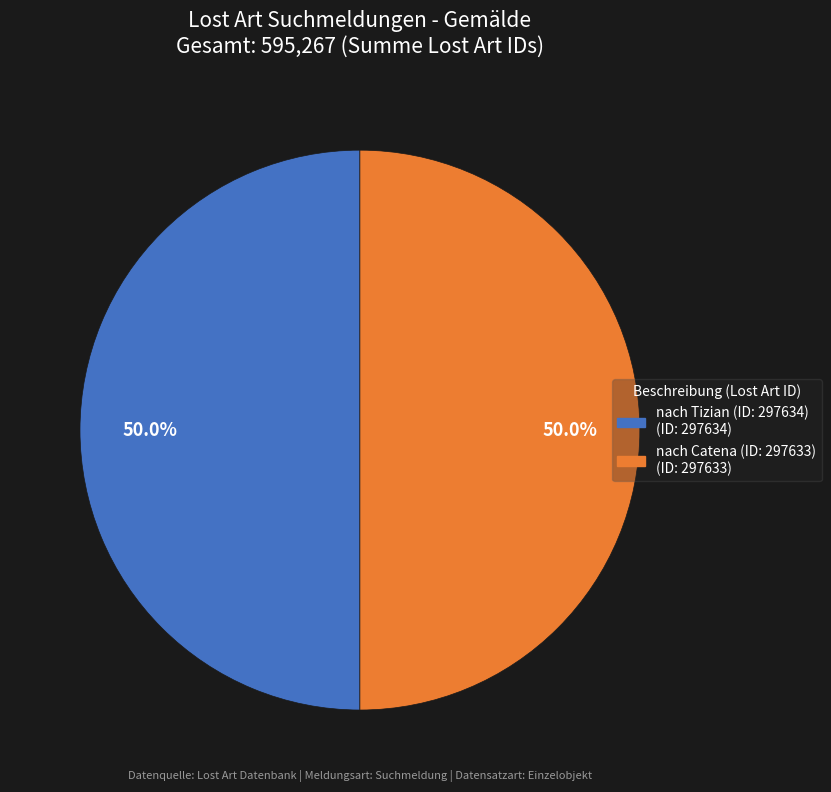

How many slices are in this pie chart?

2